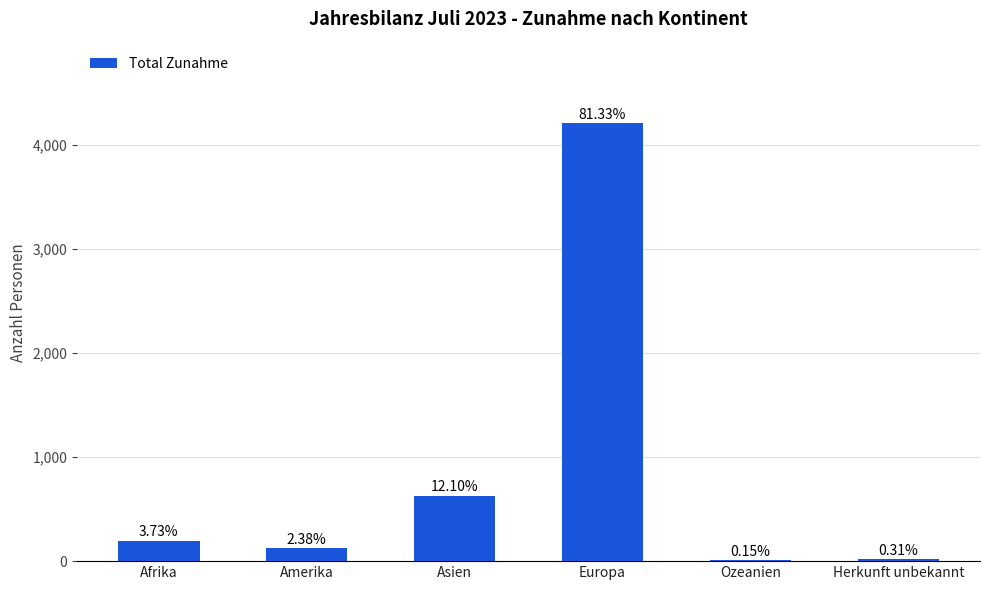

Are the bars horizontal?

No